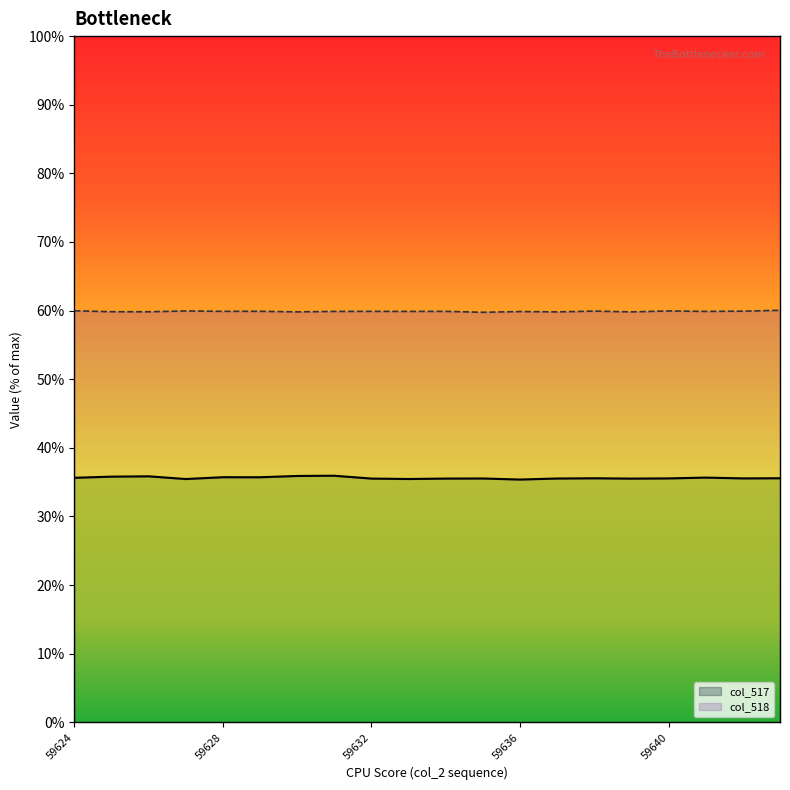

What is the sum of all col_517 values?

712.5